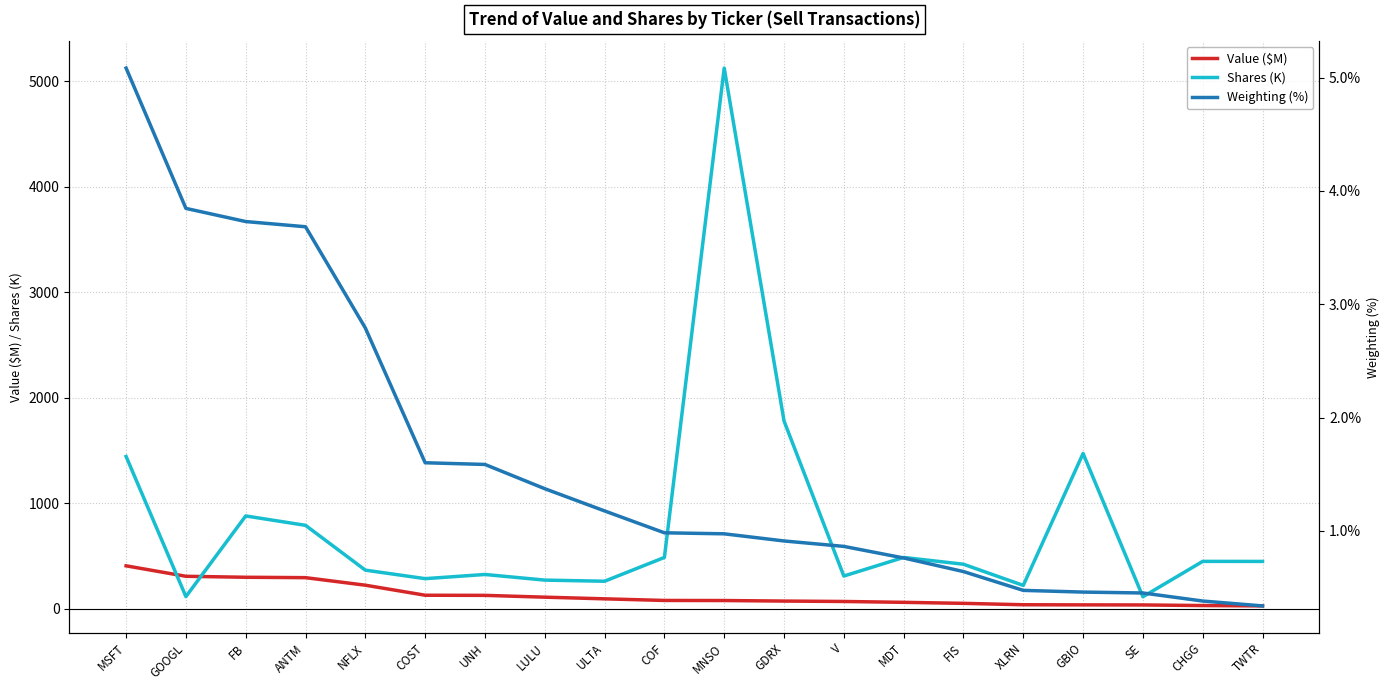

Which series has the largest total across all categories?

Shares (K)